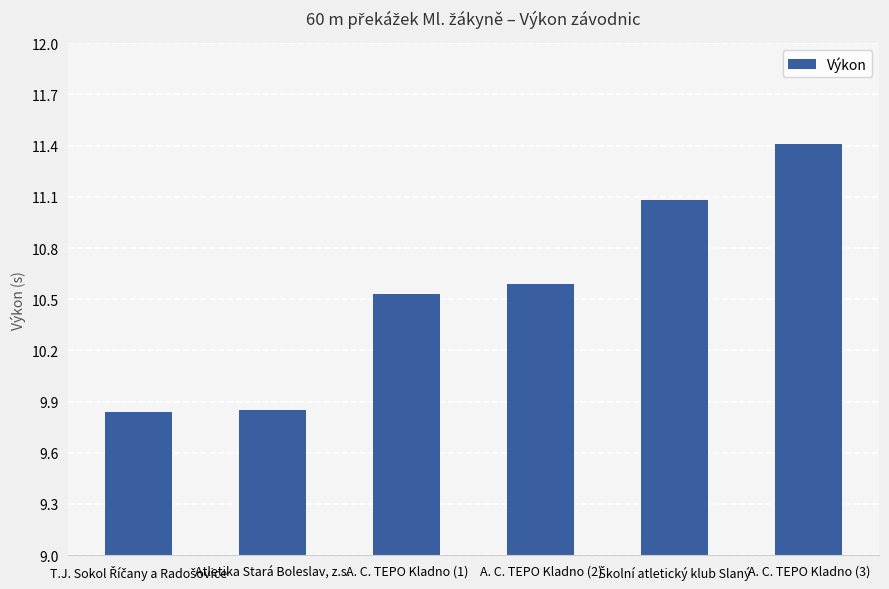

True or false: the data shows 10.6 at A. C. TEPO Kladno (2).

True